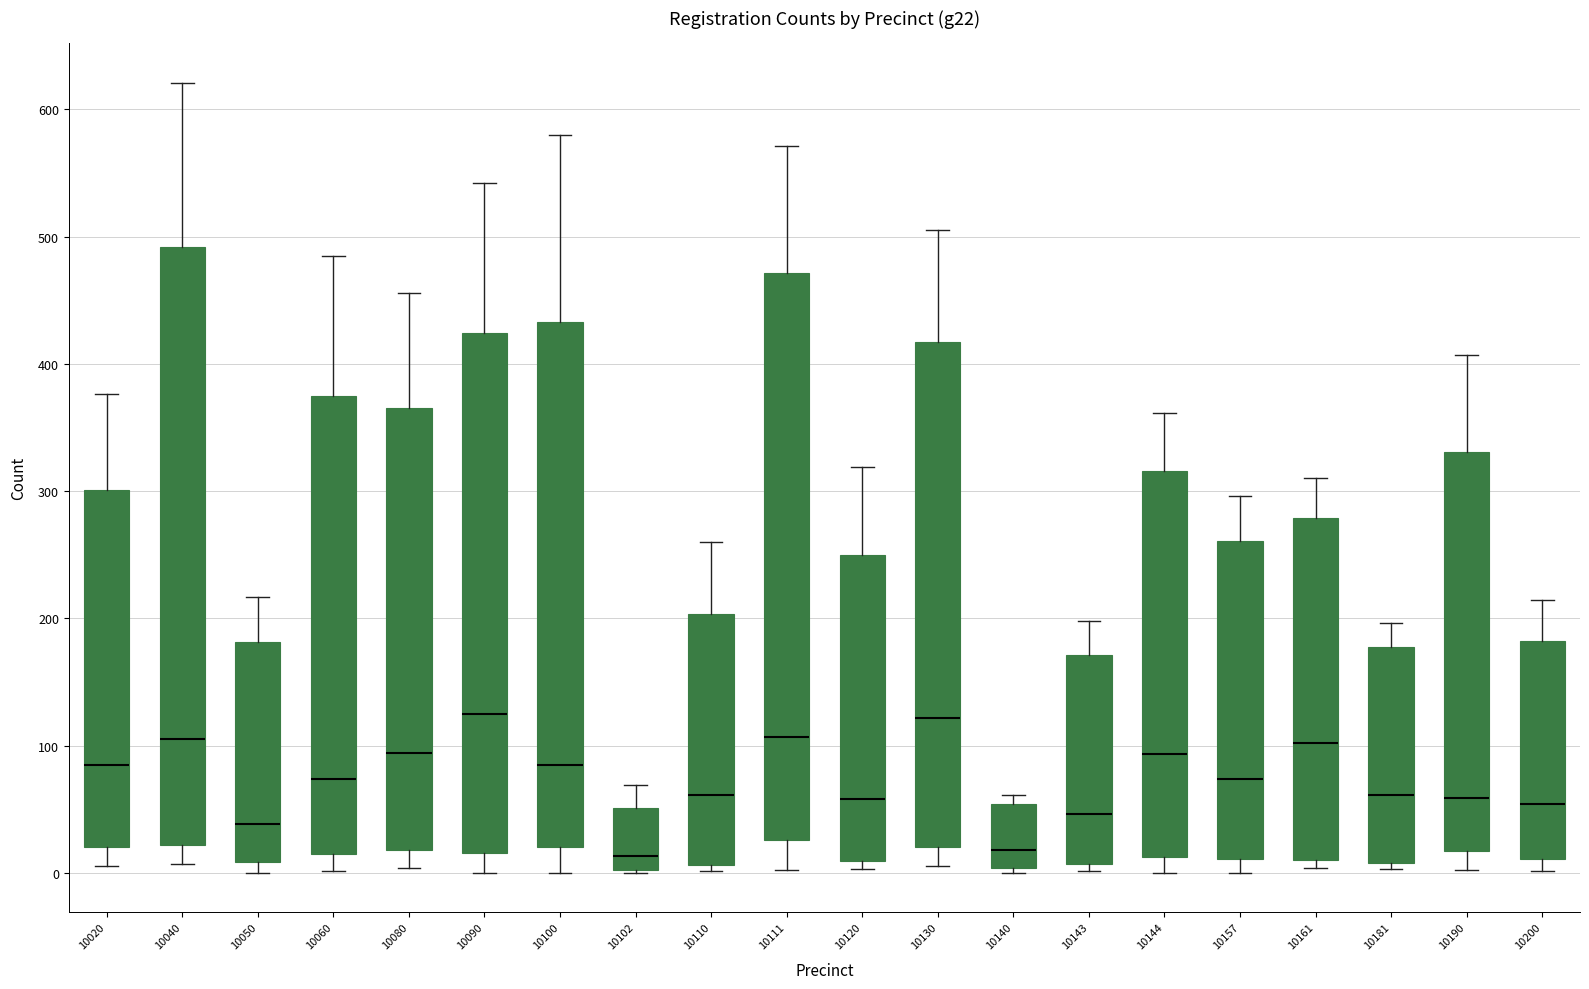

Reading left to right, transcribe this box plot: for each box, give where its median line is, the range the box spans, and where its two whiskers end, as read against the y-axis. The values are not printed on the chart, so give them approximately, as read against the axis.

10020: median 90, box 20 to 300, whiskers 10 to 380
10040: median 110, box 20 to 490, whiskers 10 to 620
10050: median 40, box 10 to 180, whiskers 0 to 220
10060: median 70, box 20 to 370, whiskers 0 to 490
10080: median 90, box 20 to 370, whiskers 0 to 460
10090: median 130, box 20 to 420, whiskers 0 to 540
10100: median 90, box 20 to 430, whiskers 0 to 580
10102: median 10, box 0 to 50, whiskers 0 to 70
10110: median 60, box 10 to 200, whiskers 0 to 260
10111: median 110, box 30 to 470, whiskers 0 to 570
10120: median 60, box 10 to 250, whiskers 0 to 320
10130: median 120, box 20 to 420, whiskers 10 to 510
10140: median 20, box 0 to 50, whiskers 0 (just below the box's lower edge) to 60
10143: median 50, box 10 to 170, whiskers 0 to 200
10144: median 90, box 10 to 320, whiskers 0 to 360
10157: median 70, box 10 to 260, whiskers 0 to 300
10161: median 100, box 10 to 280, whiskers 0 to 310
10181: median 60, box 10 to 180, whiskers 0 to 200
10190: median 60, box 20 to 330, whiskers 0 to 410
10200: median 50, box 10 to 180, whiskers 0 to 210